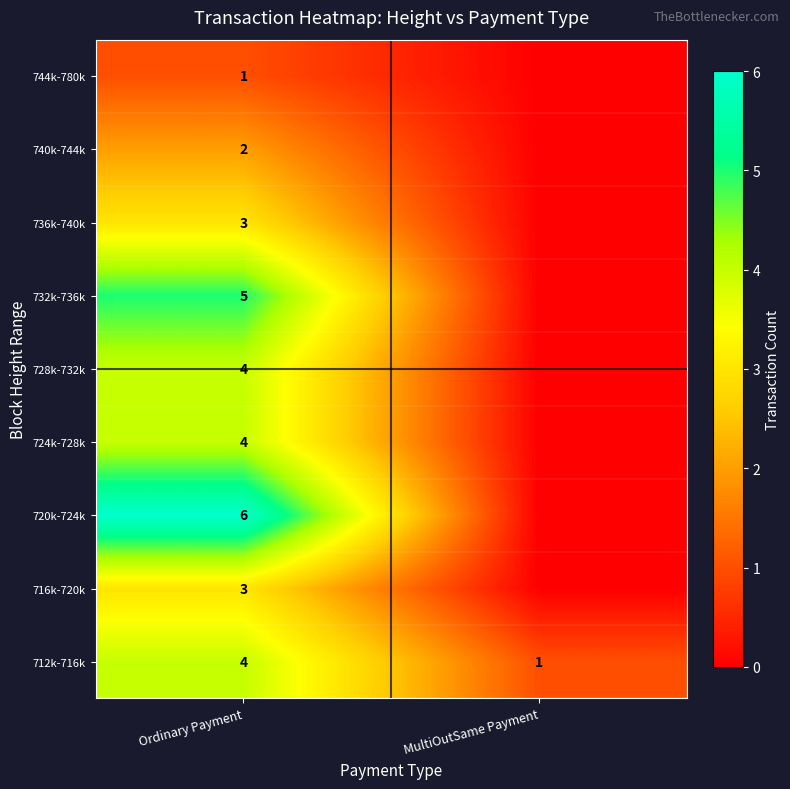

The value of 716k-720k at Ordinary Payment is 1. True or false?

False